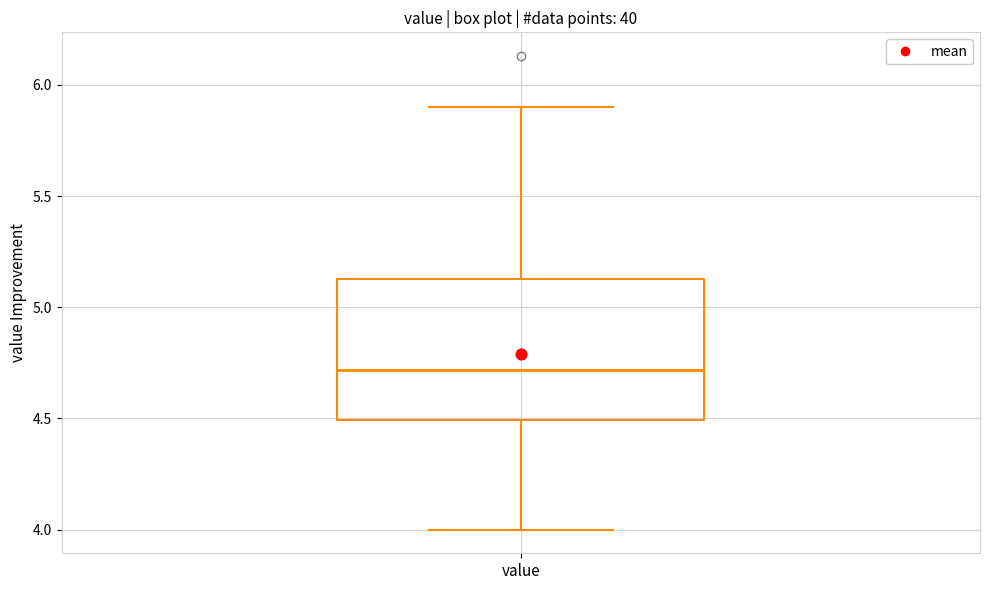

Where does the lower whisker of the box for value end on the y-axis? The values are not printed on the chart, so give them approximately, as read against the axis.

4.00